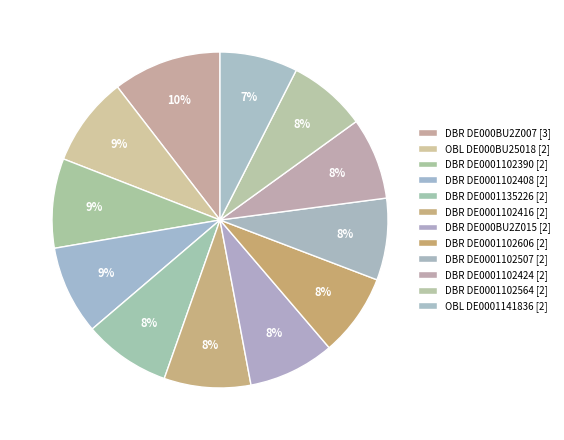

Does DBR DE0001102606 represent more than half of the total?

No